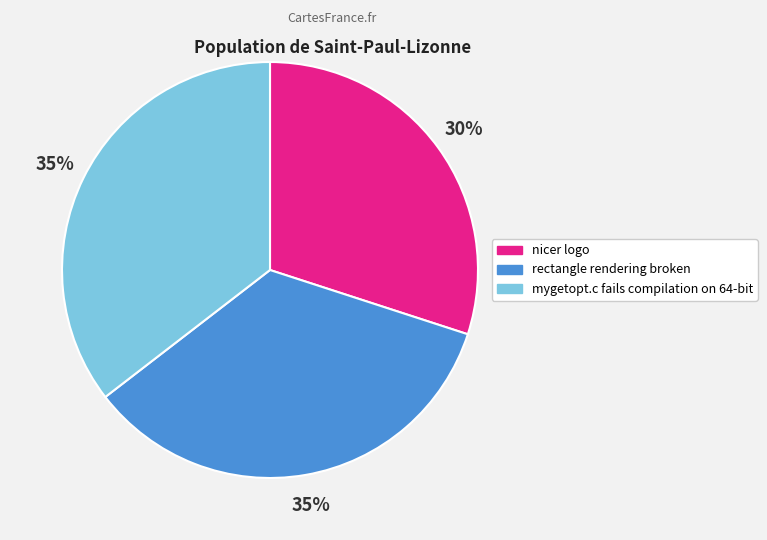

What percentage is the rectangle rendering broken slice, to the nearest percent?

35%